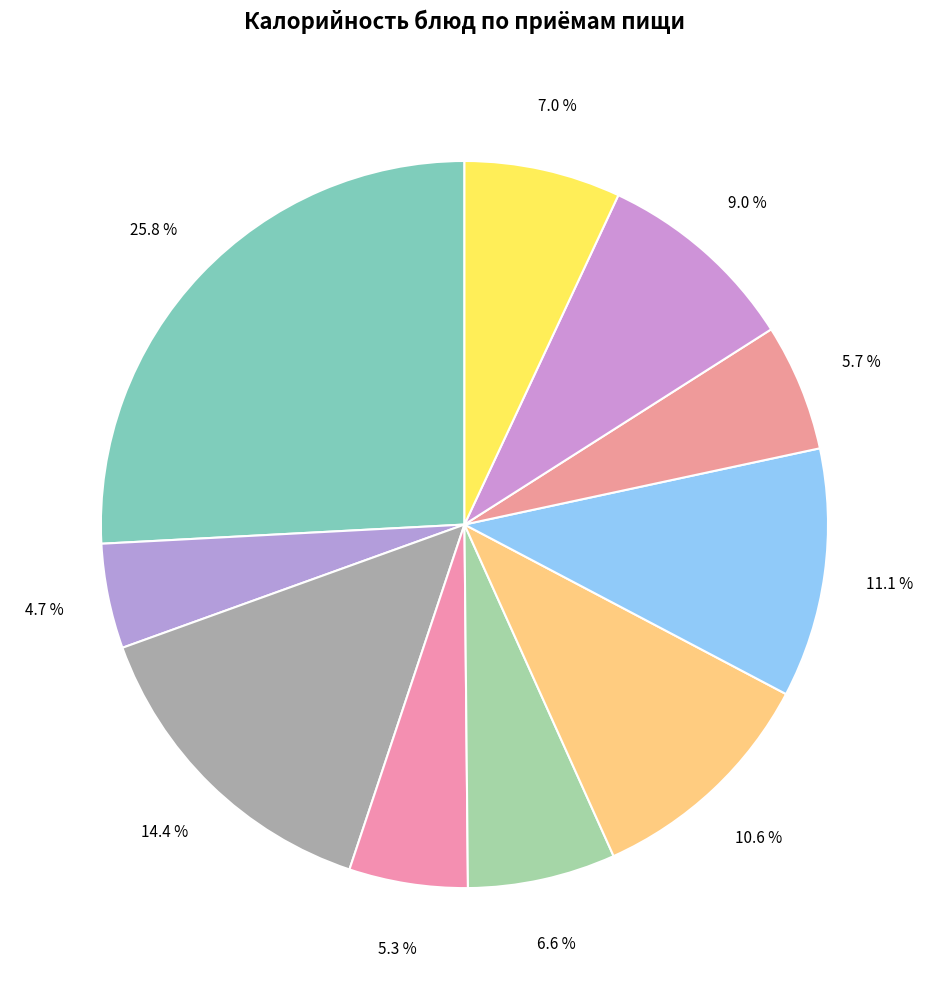

To the nearest percent, what is the average slice percentage?

10%